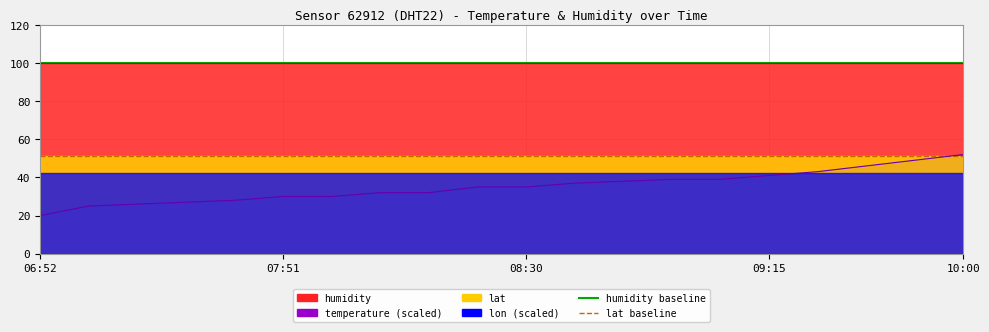

What is the average value of the lat baseline series?

51.0